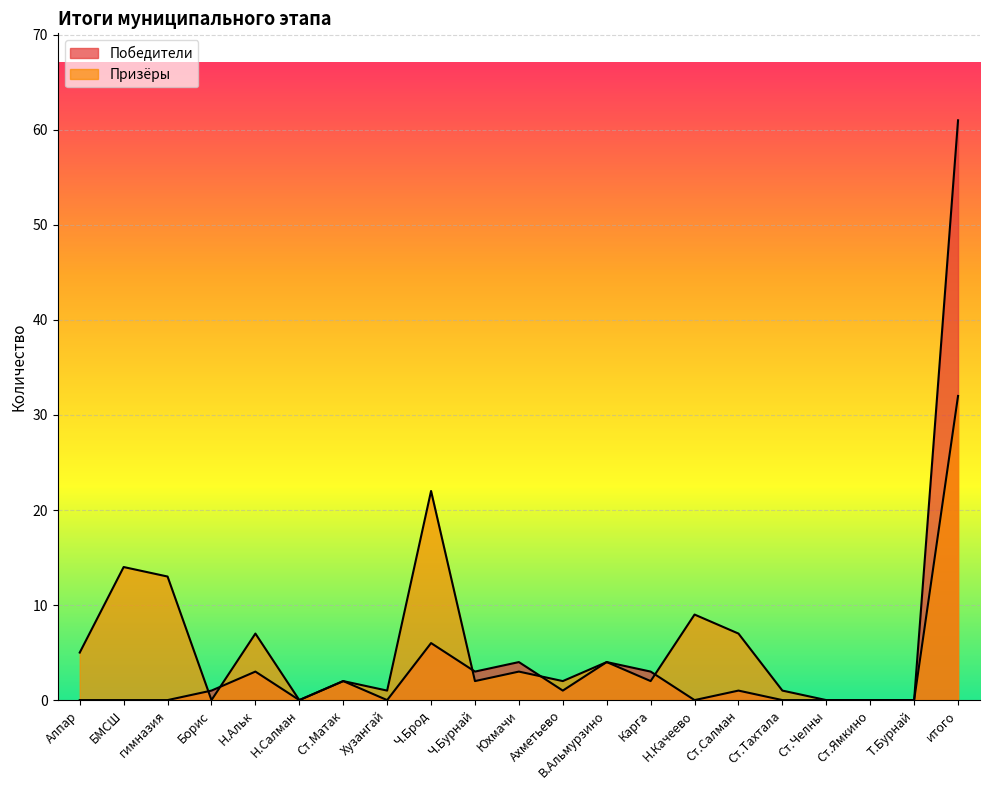

How many categories are shown in the chart?

21